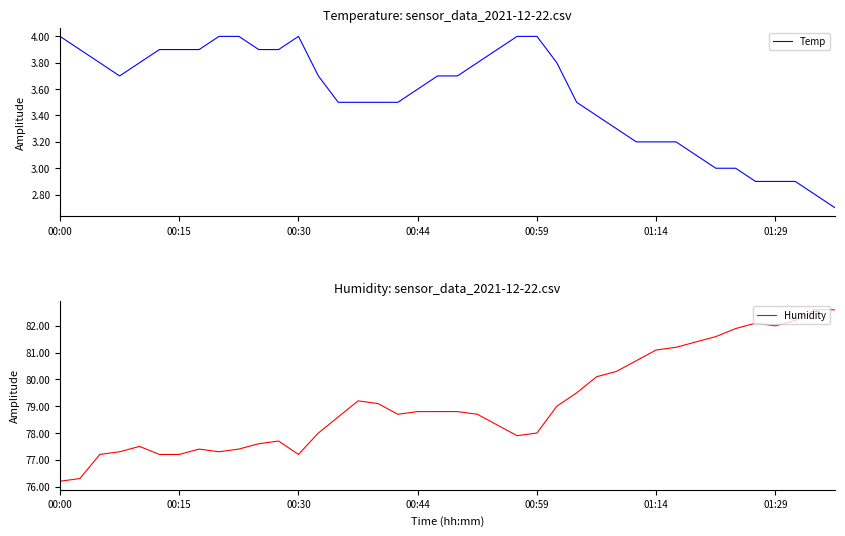

What is the minimum value for Temp?

2.7